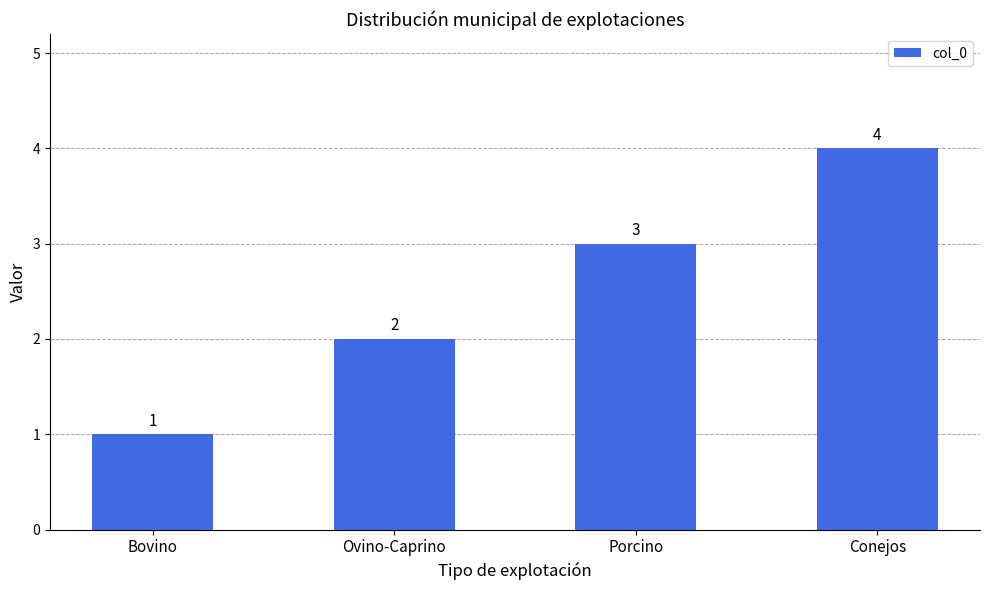

How many values are between 2 and 4?

3